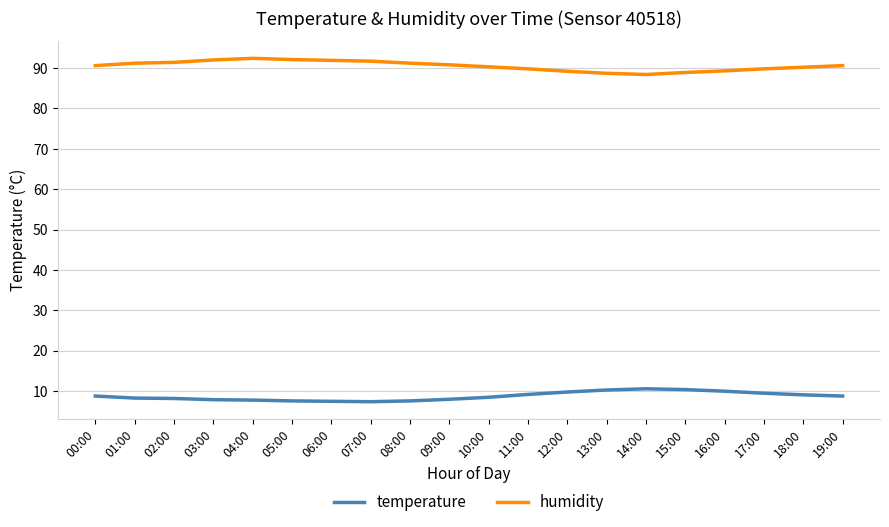

True or false: temperature has more than 0 interior local peaks.

True